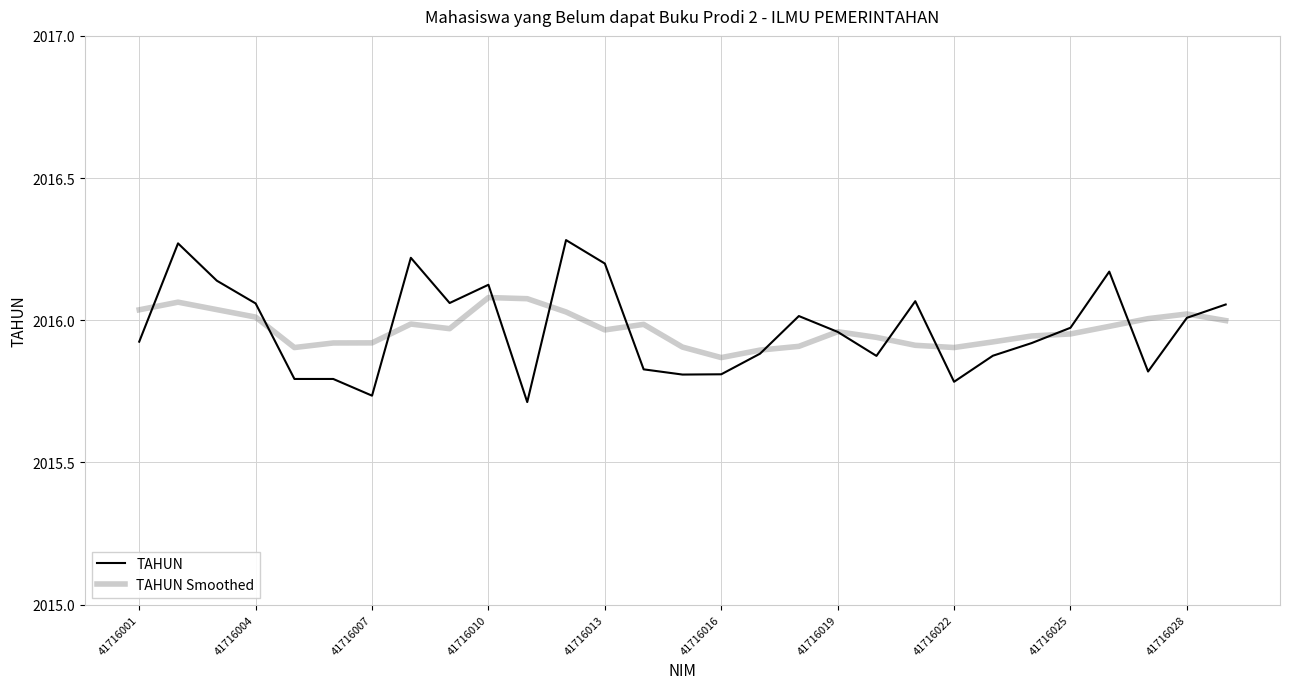

Which series has the widest spread of values?

TAHUN